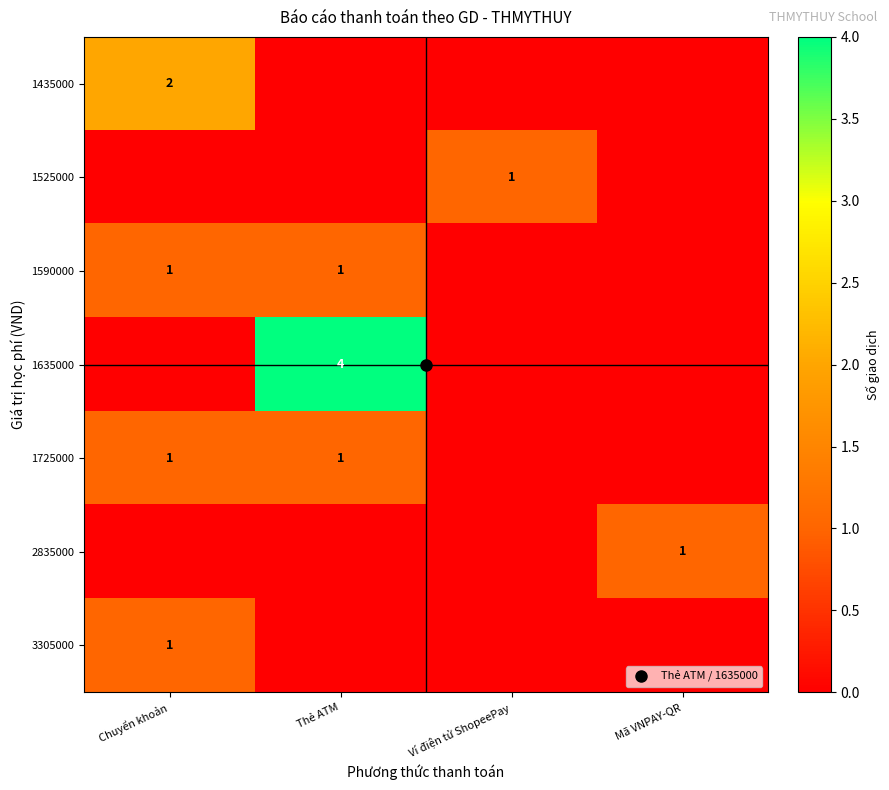

At which category does the chart reach its minimum across all series?

Thẻ ATM